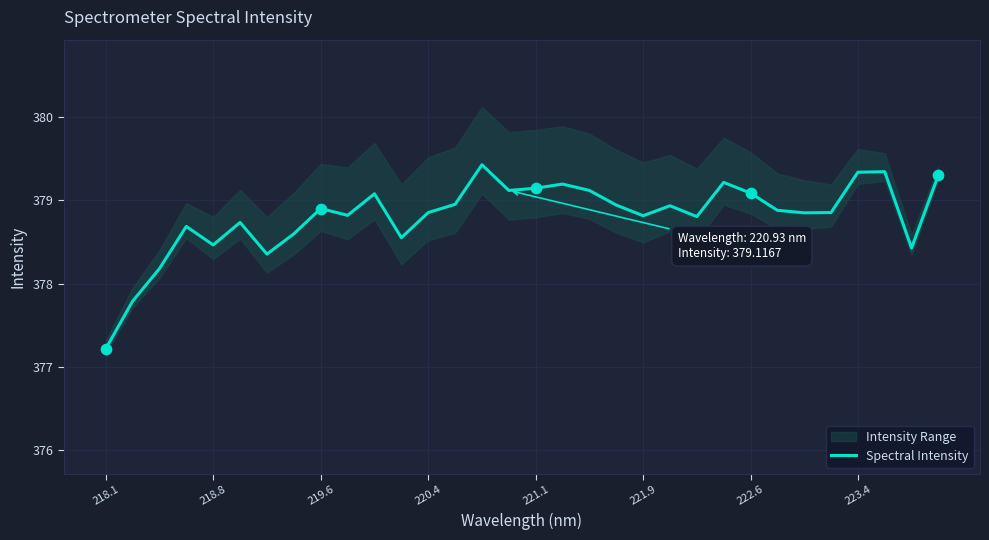

What is the minimum value for Spectral Intensity?

377.2